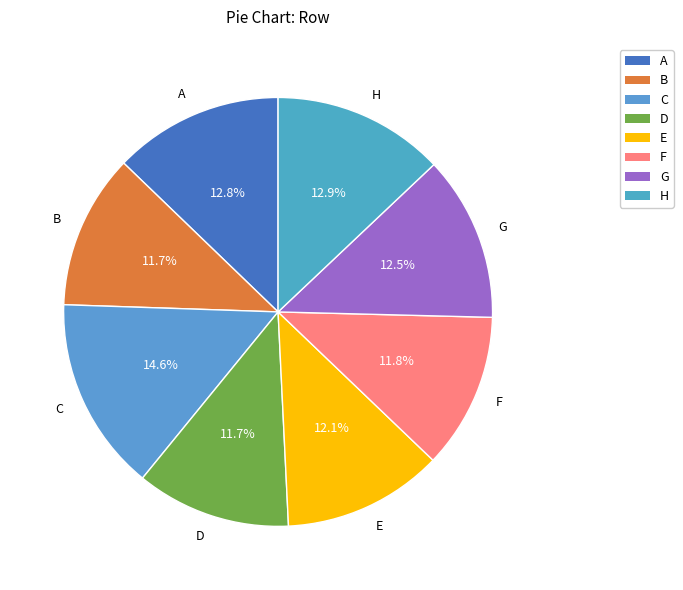

How many slices are in this pie chart?

8